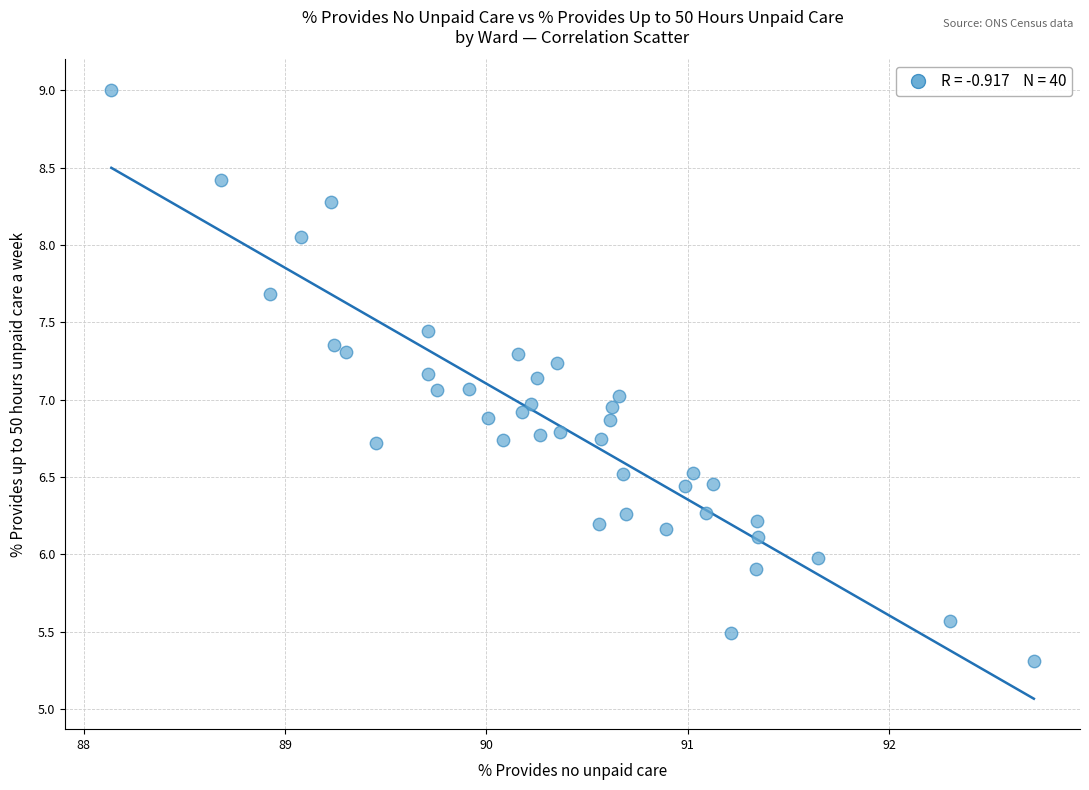

What is the range of Y values (max minus min)?

3.7